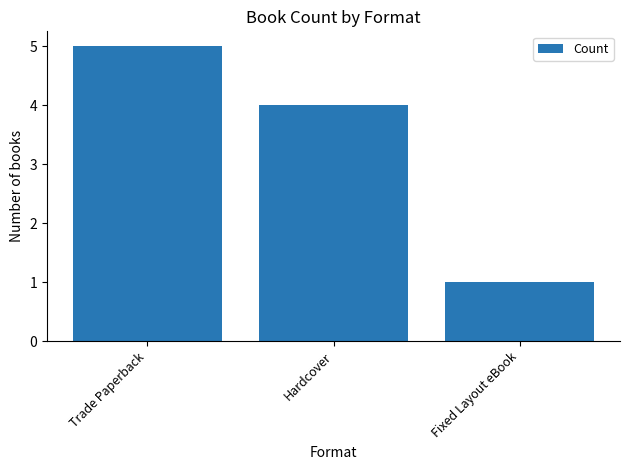

What is the sum of all values?

10